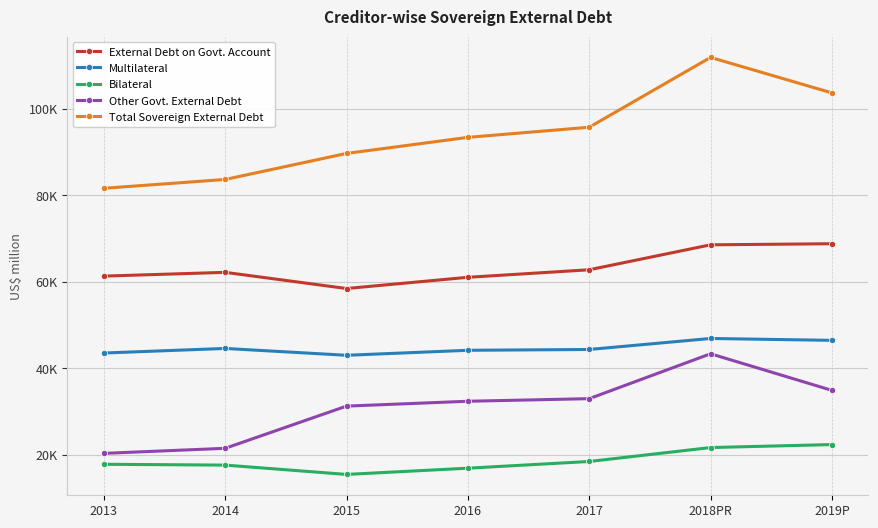

What are all the series names shown in the legend?

External Debt on Govt. Account, Multilateral, Bilateral, Other Govt. External Debt, Total Sovereign External Debt